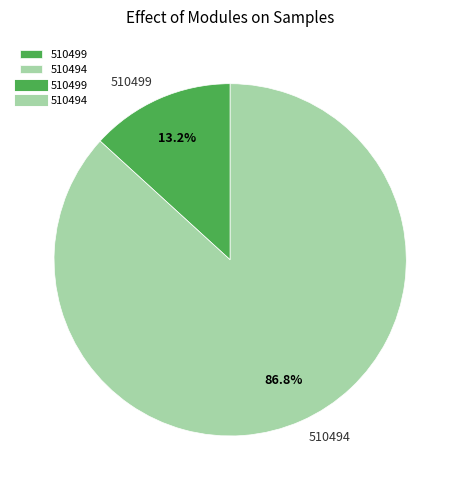

What is the ratio of the value at 510494 to the value at 510499?

6.6